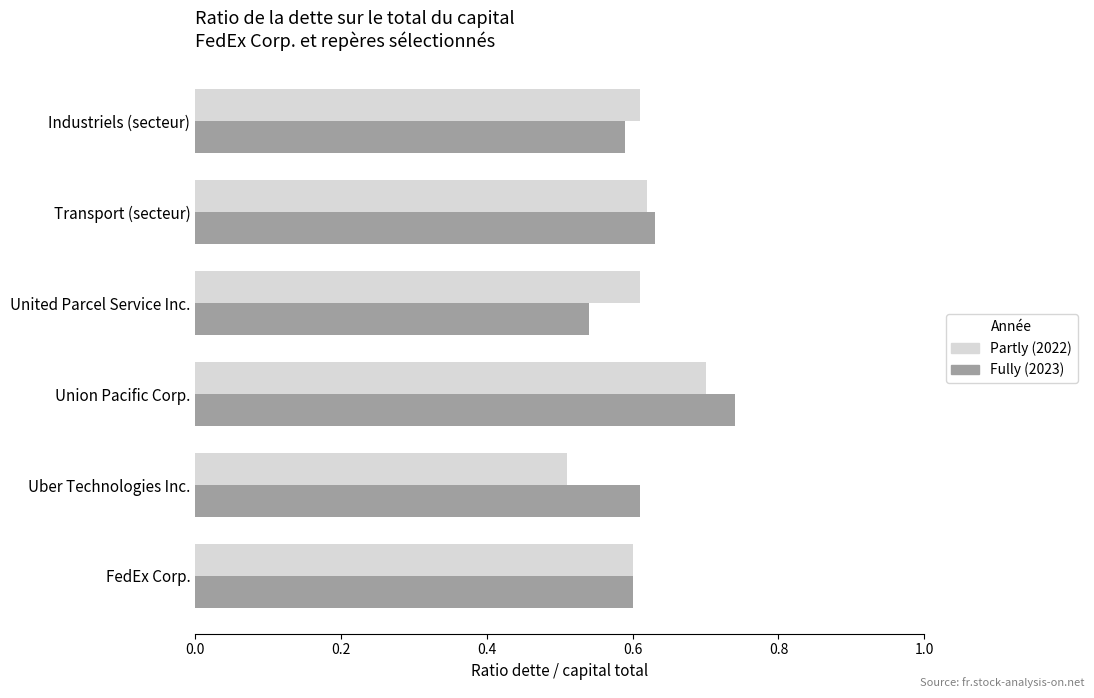

At which label does Fully (2023) reach its peak?

Union Pacific Corp.